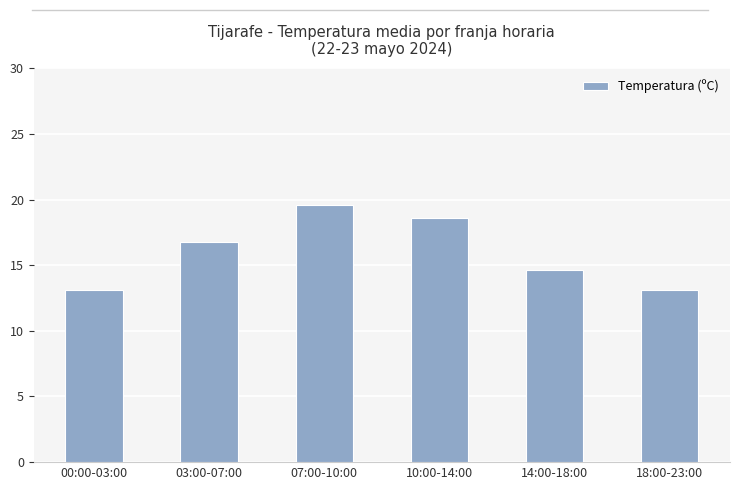

What is the label of the 4th bar from the left?

10:00-14:00